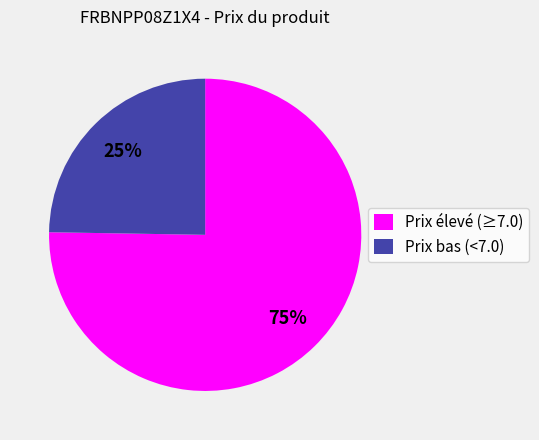

Combined, do Prix élevé (≥7.0) and Prix bas (<7.0) account for over 50%?

Yes